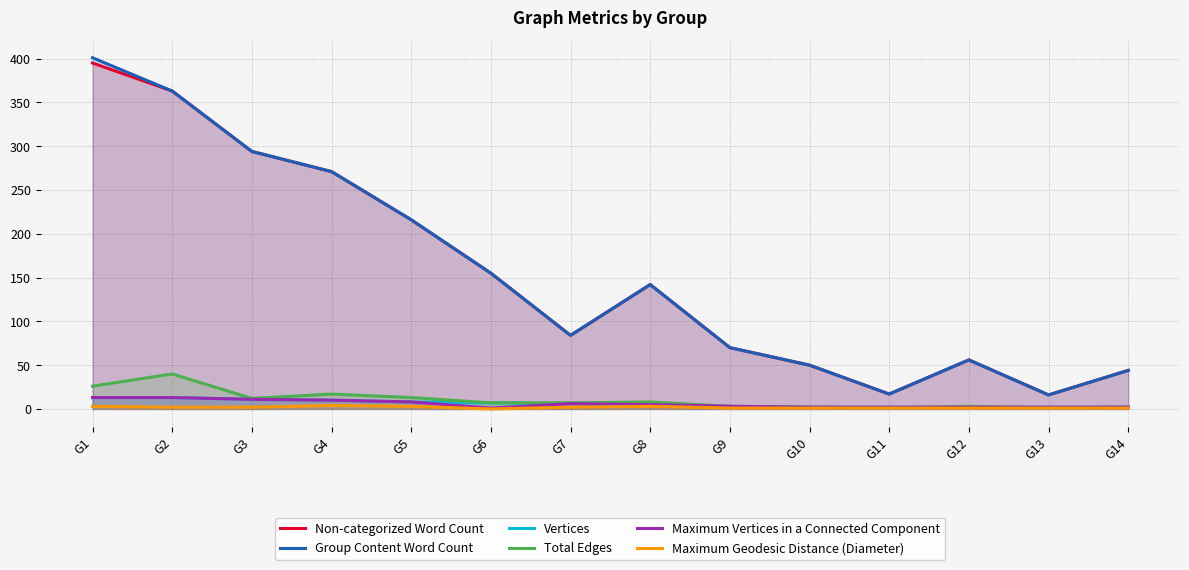

Which has a higher value, G5 or G13?

G5